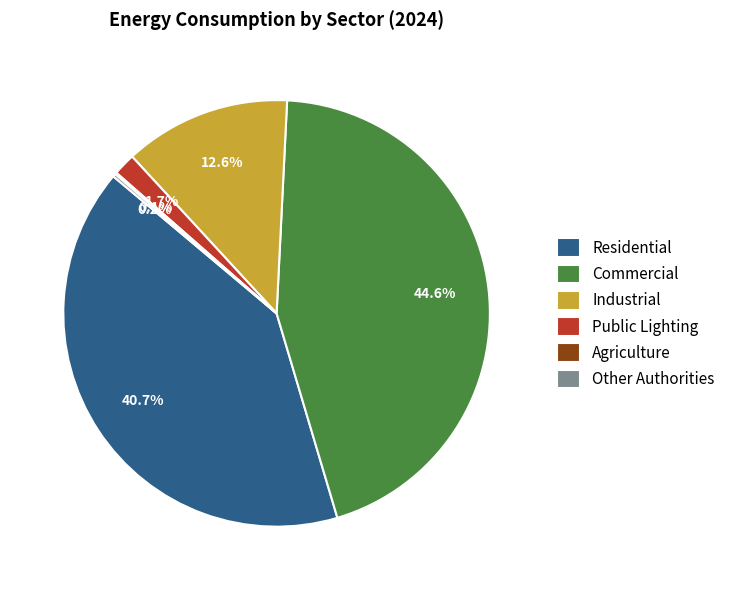

Which has a higher value, Industrial or Residential?

Residential